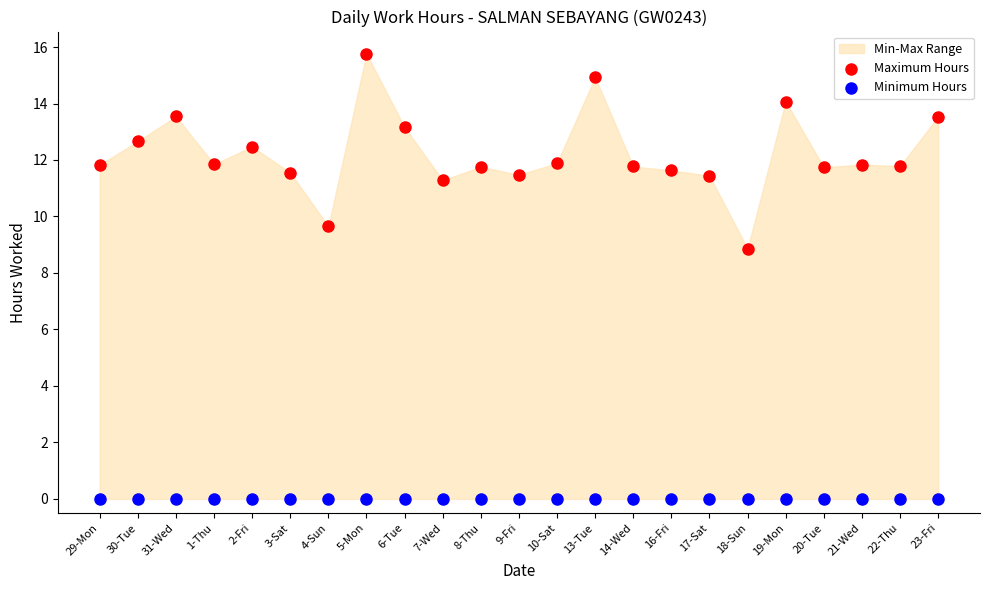

Which series contains the highest Y value?

Maximum Hours